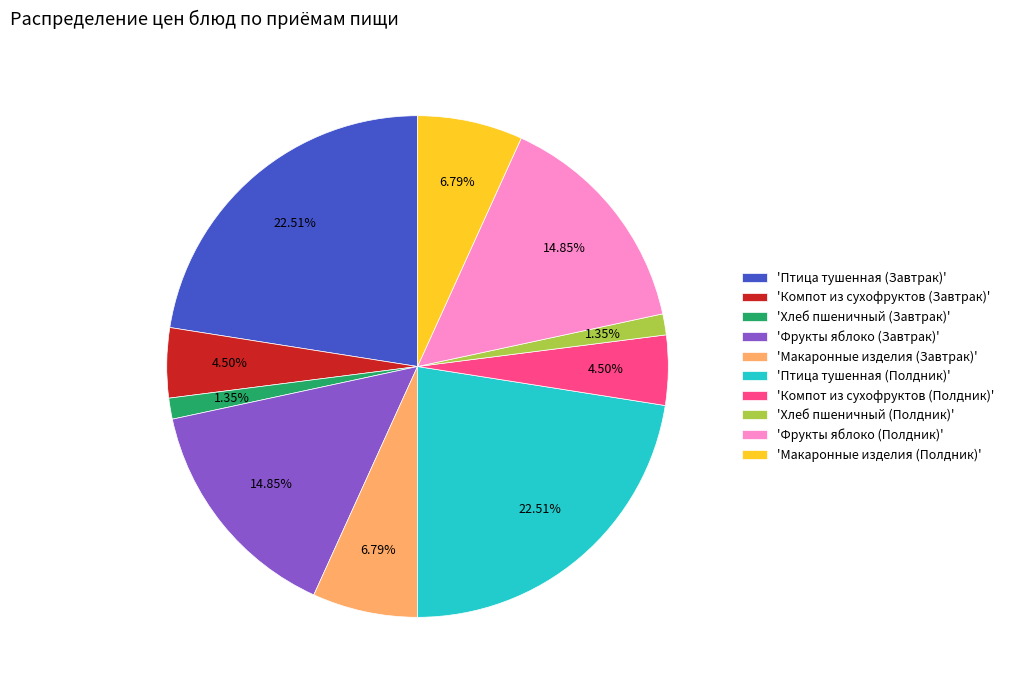

Do 'Фрукты яблоко (Завтрак)' and 'Птица тушенная (Полдник)' together represent more than half of the pie?

No